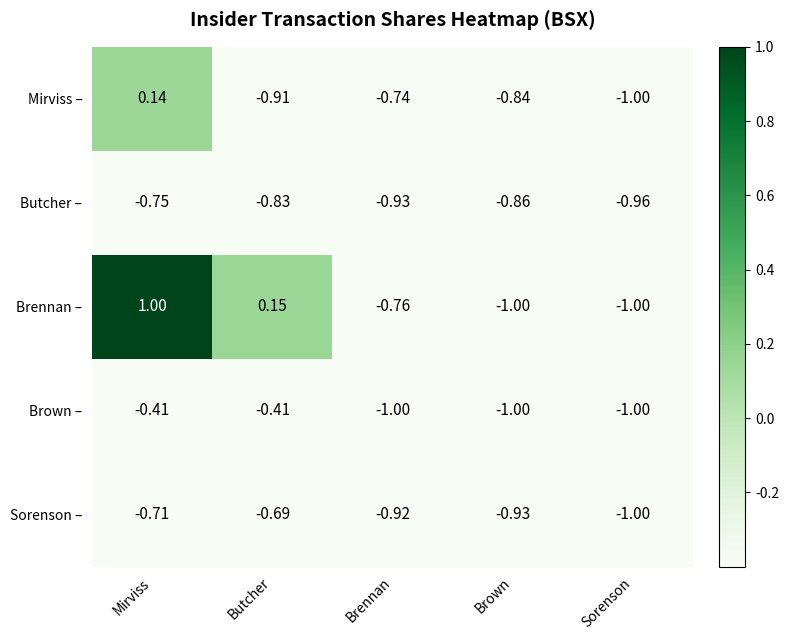

Which series has the largest range (max minus min)?

Brennan –